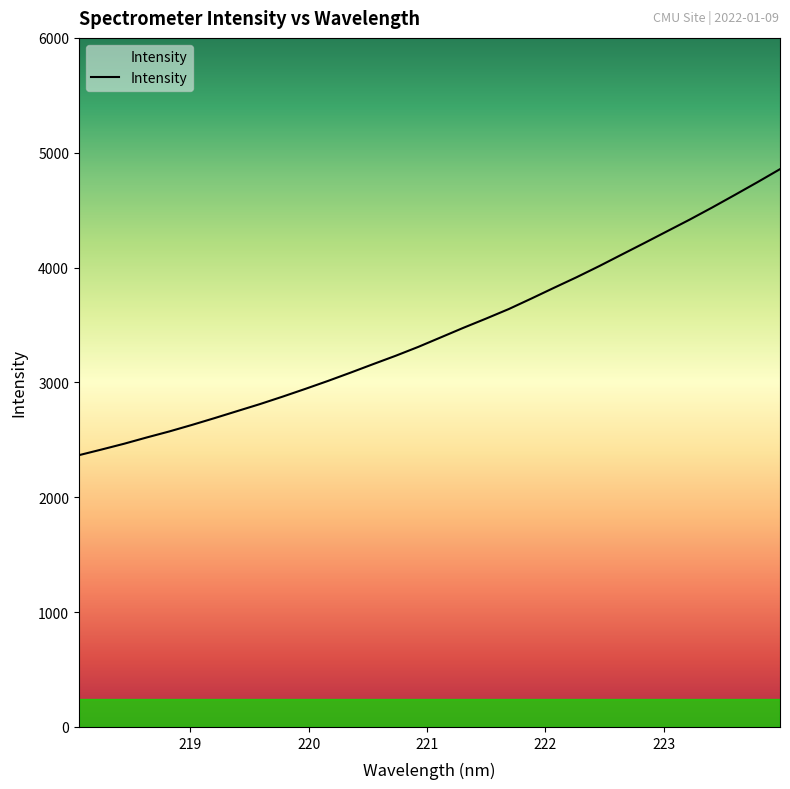

What is the minimum value shown in the chart?

2366.3